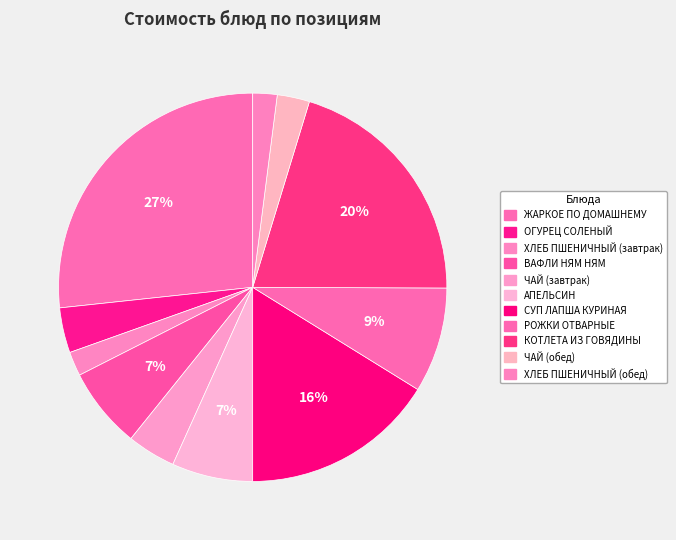

How many slices are in this pie chart?

11